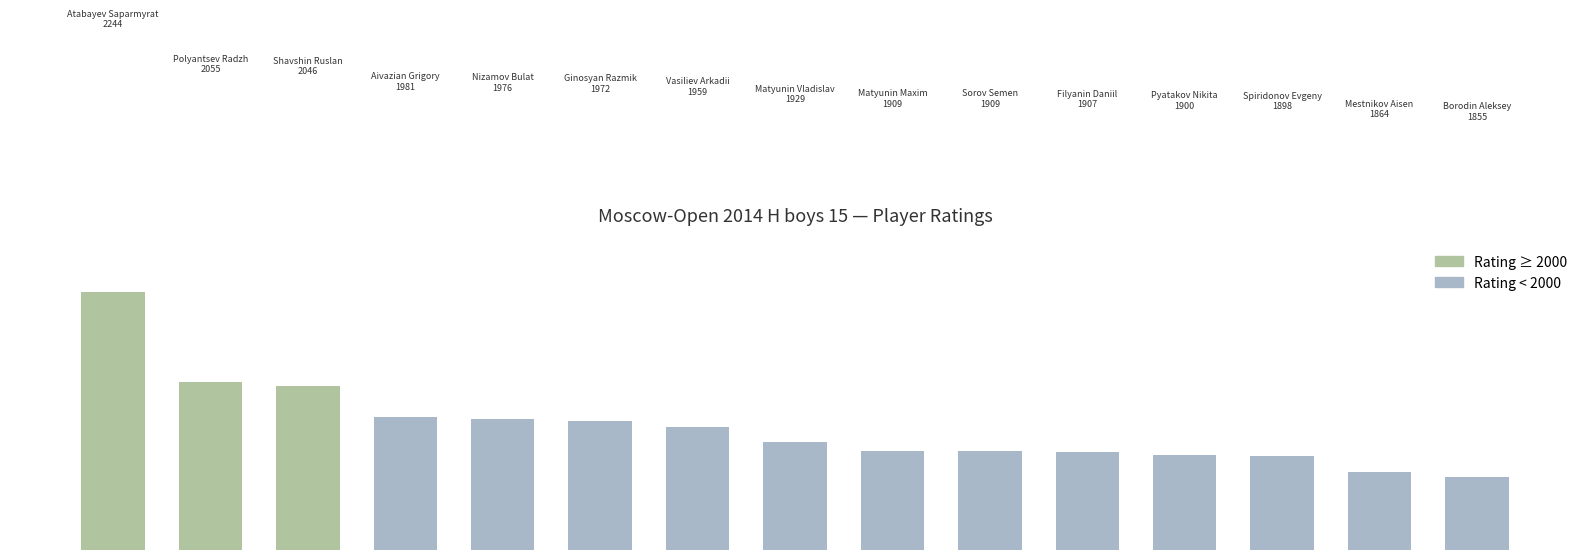

At which label is the value closest to 2049?

2